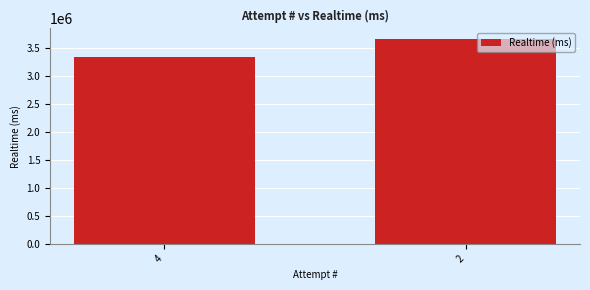

Rank the categories by value from lowest to highest.

4, 2